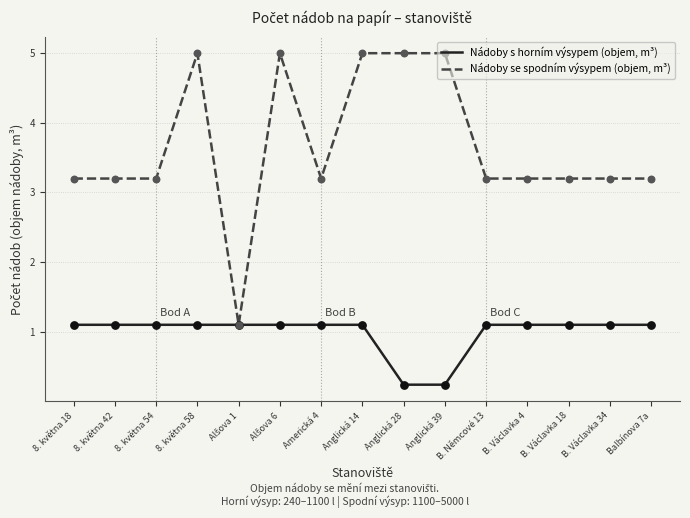

Which series has the largest total across all categories?

Nádoby se spodním výsypem (objem, m³)